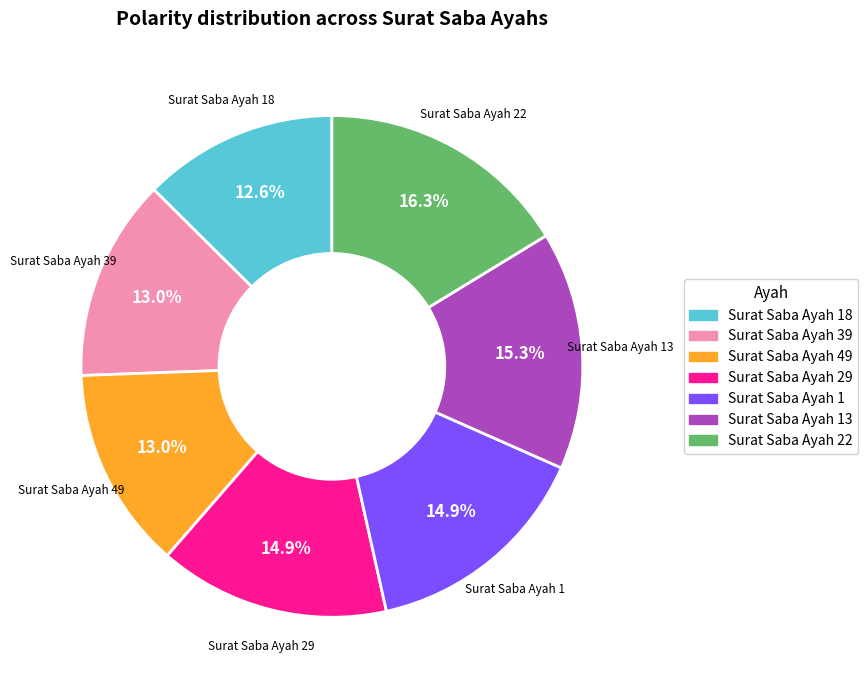

Is there a majority slice in this chart?

No